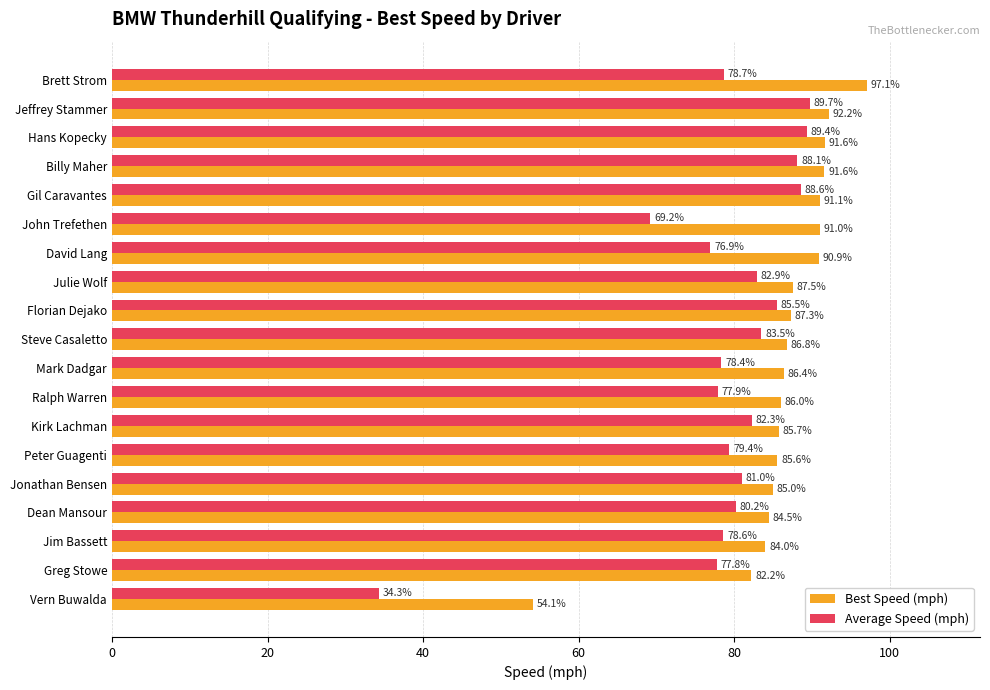

How many values in the Average Speed (mph) series are below 80?

9